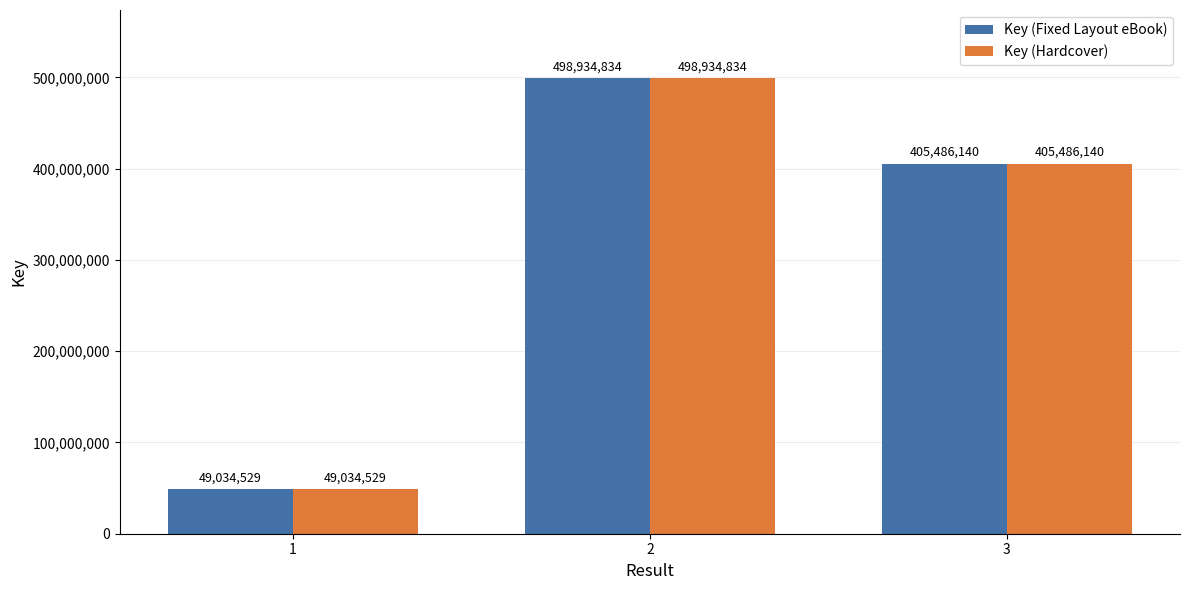

Rank the categories by Key (Fixed Layout eBook) value from highest to lowest.

2, 3, 1